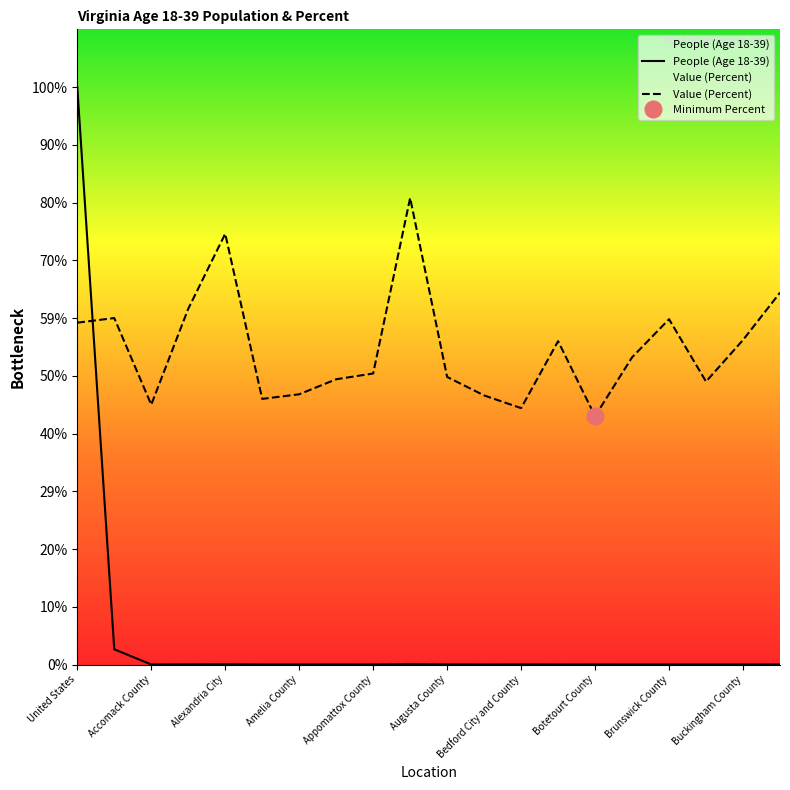

What position from the right is Buchanan County?

3